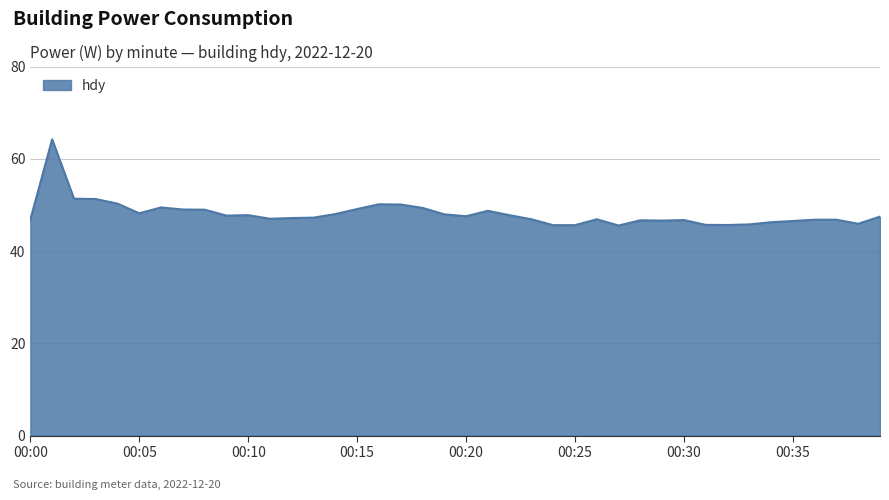

What is the maximum value shown in the chart?

64.2